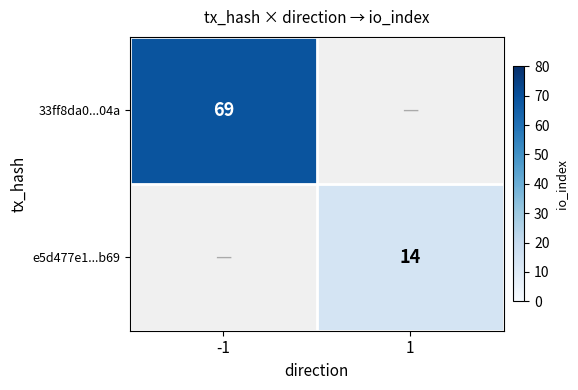

The value of e5d477e1...b69 at 1 is 14. True or false?

True